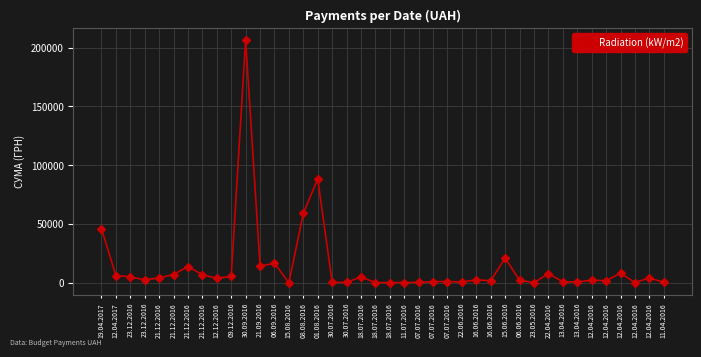

Reading right to left, extract all data points from this chart.

364.1	4136.8	210.0	8179.2	1768.5	2257.0	693.0	882.0	7751.7	135.4	2114.0	21000.0	1863.0	2386.6	714.8	1050.0	1050.0	300.0	225.0	100.0	211.7	4980.0	350.0	350.0	88366.0	58950.0	29.0	16600.0	14182.8	206187.2	5400.0	3800.0	6888.0	13788.0	7015.0	4100.0	2541.0	5057.0	6171.2	46100.0